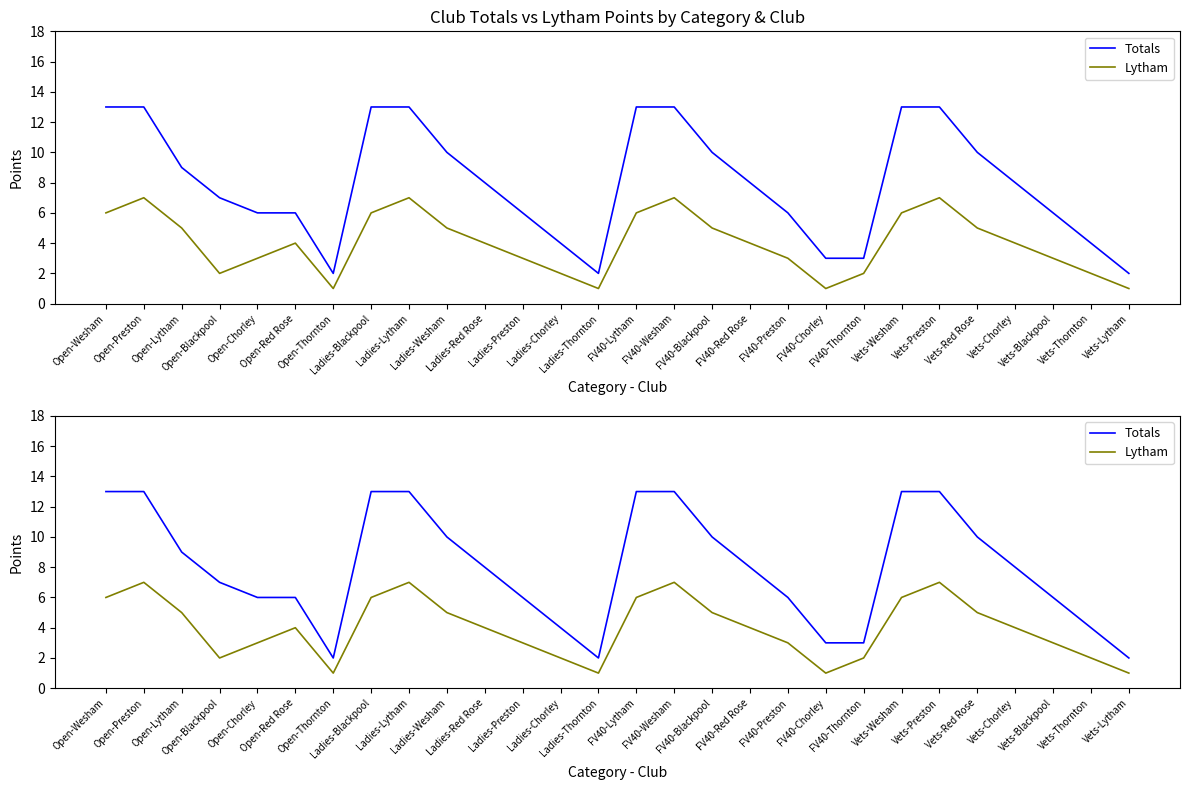

At which category does the chart reach its minimum across all series?

Open-Thornton